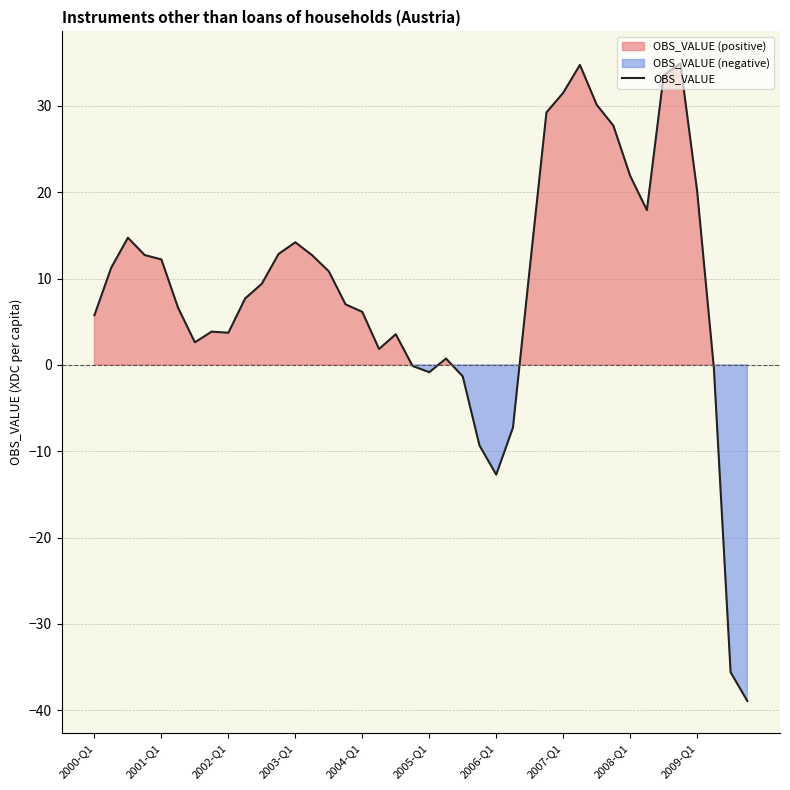

What is the minimum value for OBS_VALUE?

-38.9